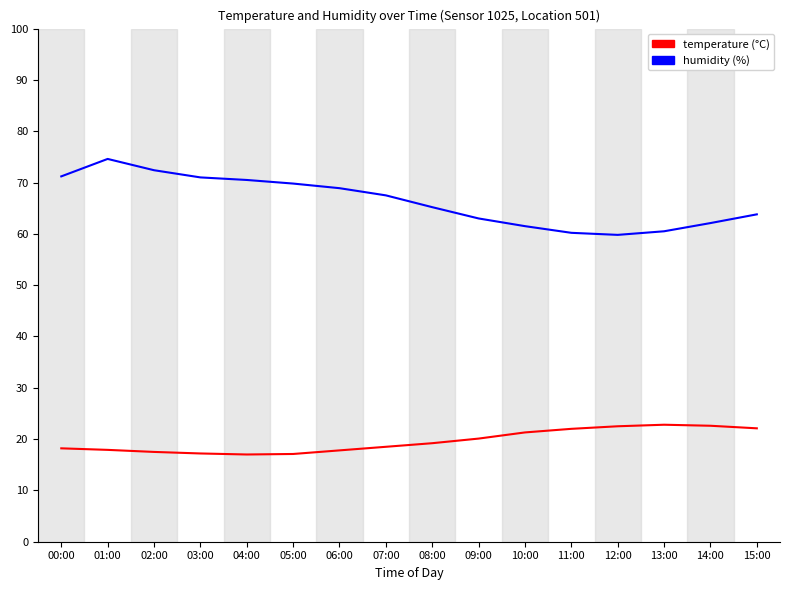

Which label corresponds to the largest value in the chart?

01:00